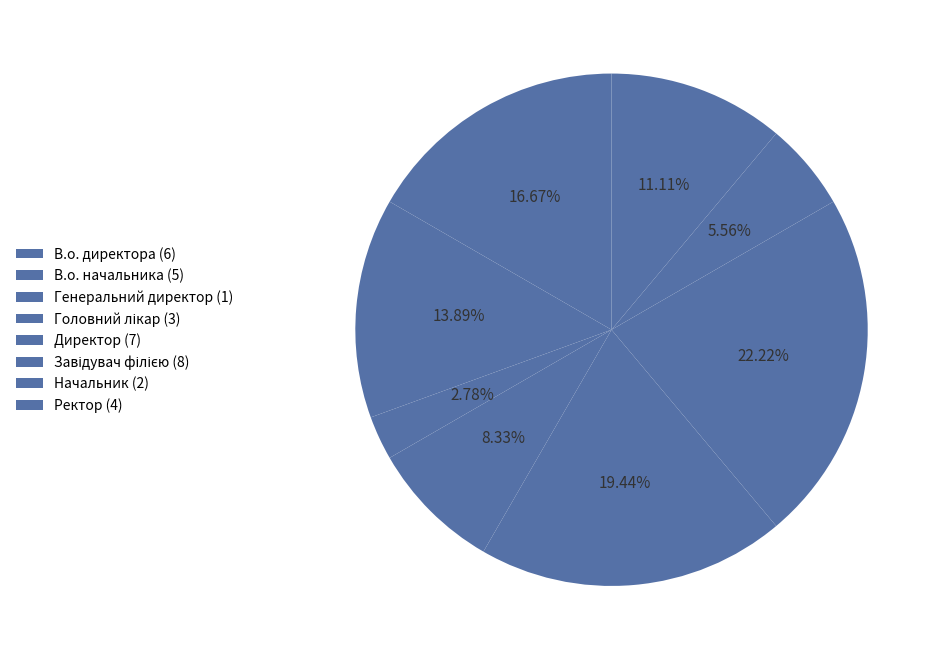

To the nearest percent, what is the combined percentage of Начальник and В.о. начальника?

19%